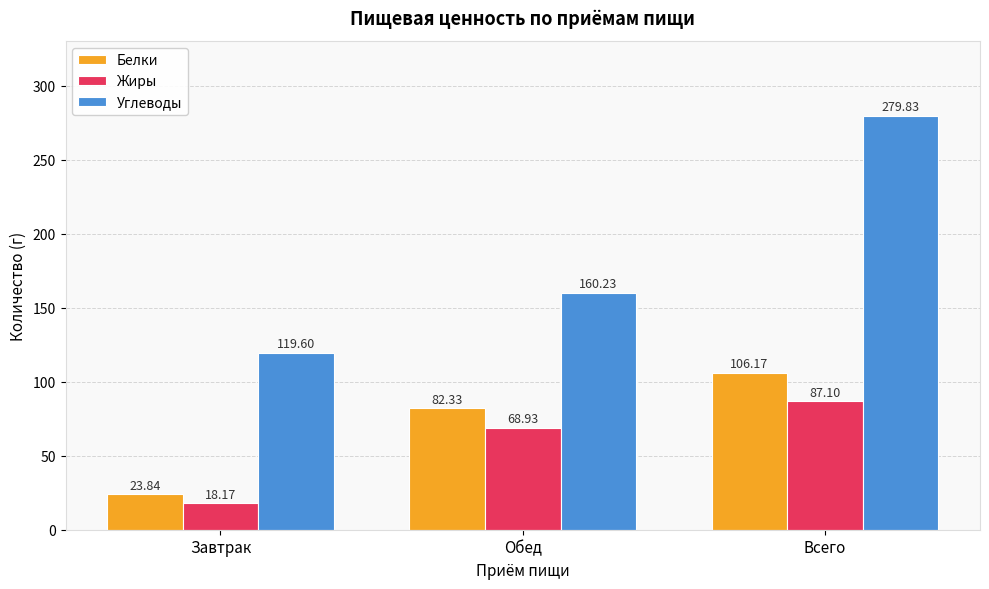

Rank the series at Завтрак from lowest to highest value.

Жиры, Белки, Углеводы